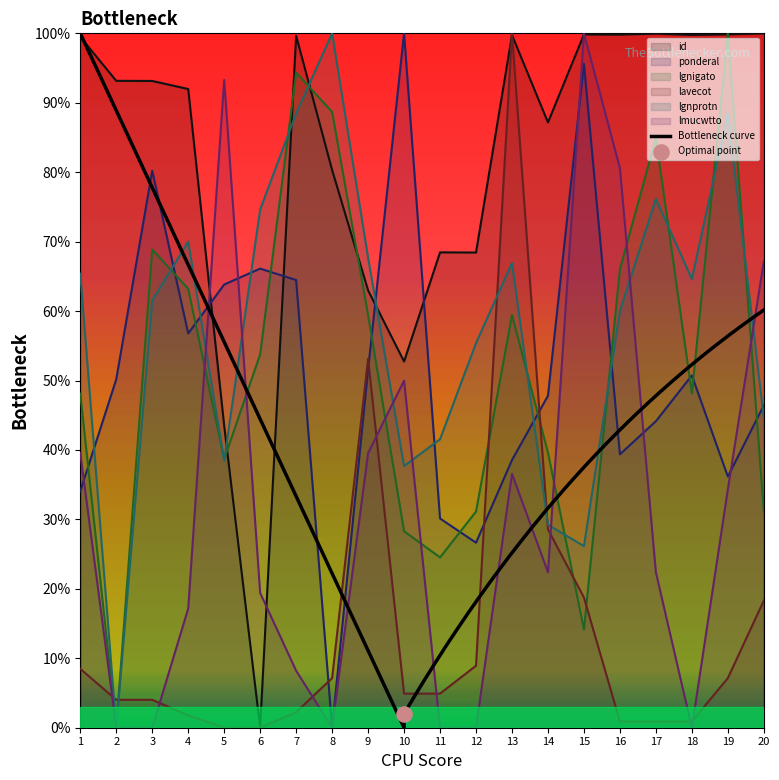

At which category is the sum across all series the highest?

13